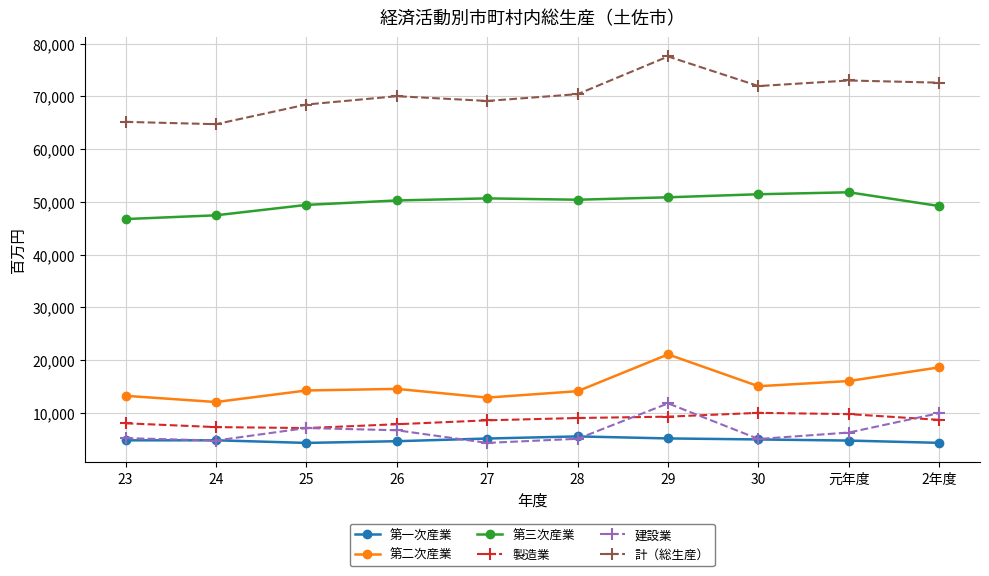

Does the chart have visible grid lines?

Yes